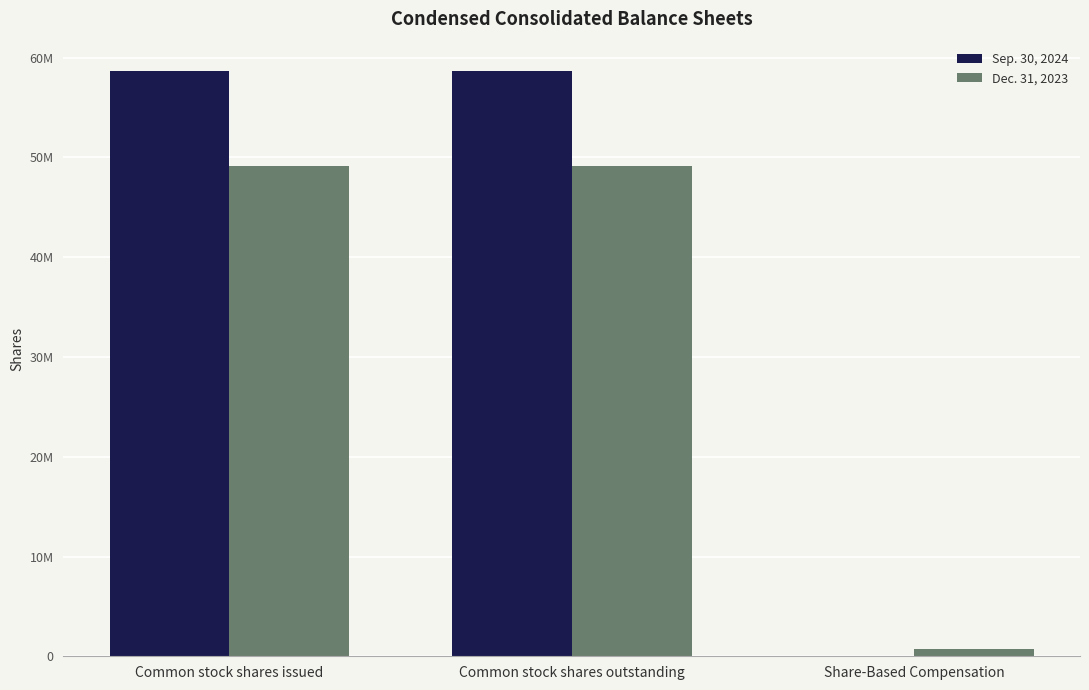

Are the bars grouped side by side (vs. stacked)?

Yes